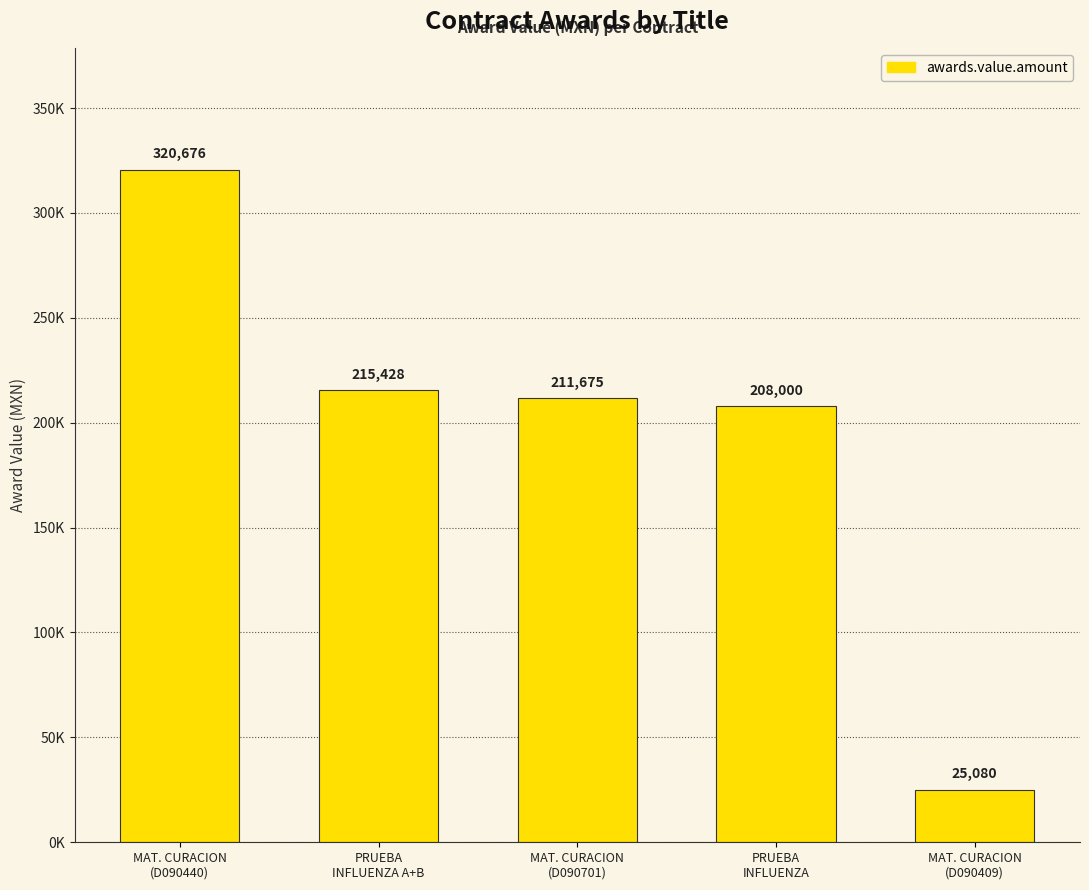

At which category does the chart reach its peak across all series?

MAT. CURACION
(D090440)